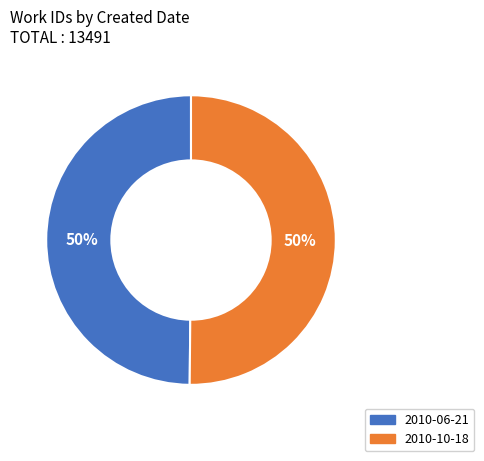

What is the ratio of the value at 2010-10-18 to the value at 2010-06-21?

1.0